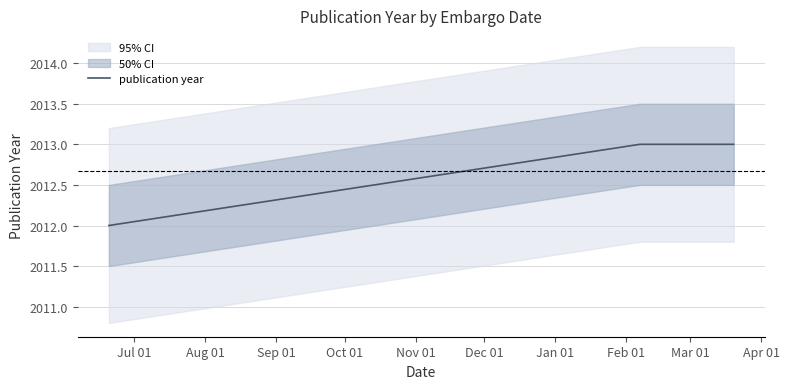

What is the lowest value of the publication year series?

2012